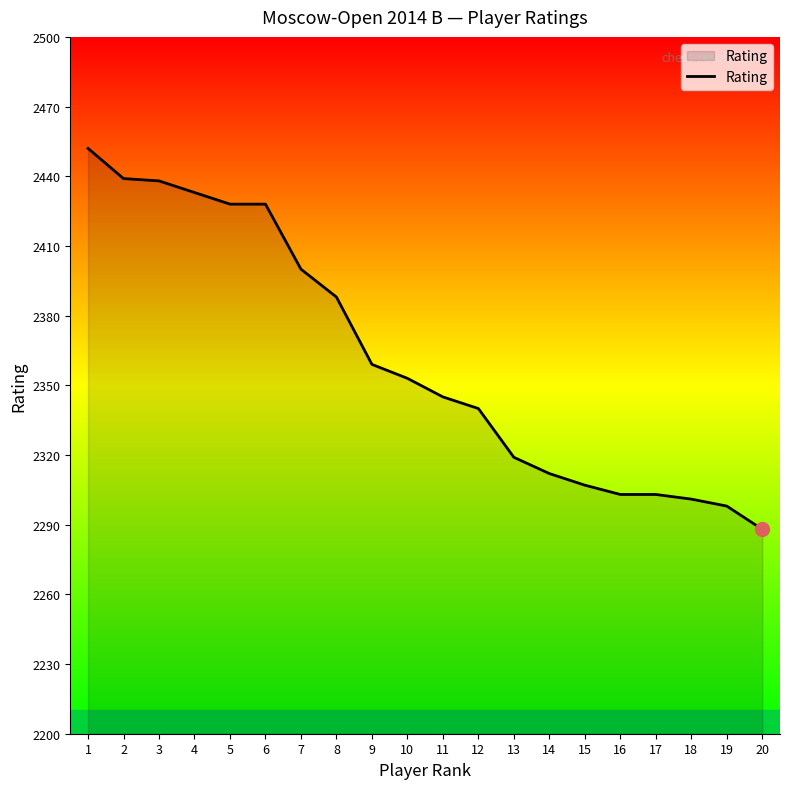

Is it true that the value at 12 is 2340?

True